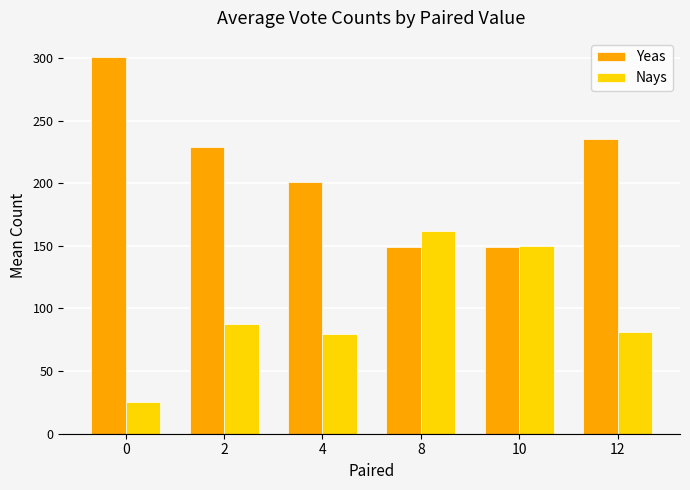

What is the difference between the maximum and second lowest values in the Nays series?

82